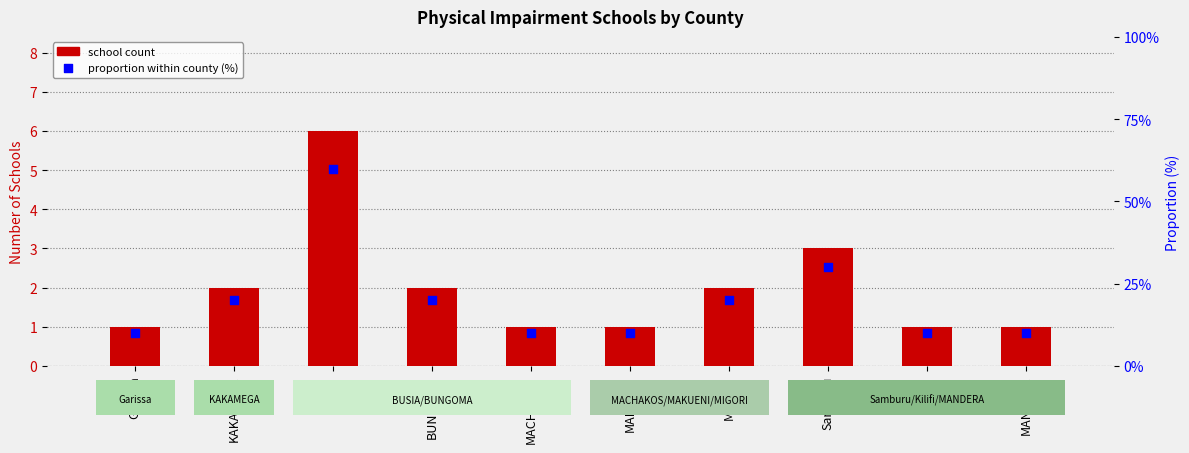

Is the value of proportion within county (%) at Garissa greater than the value of school count at MANDERA?

Yes